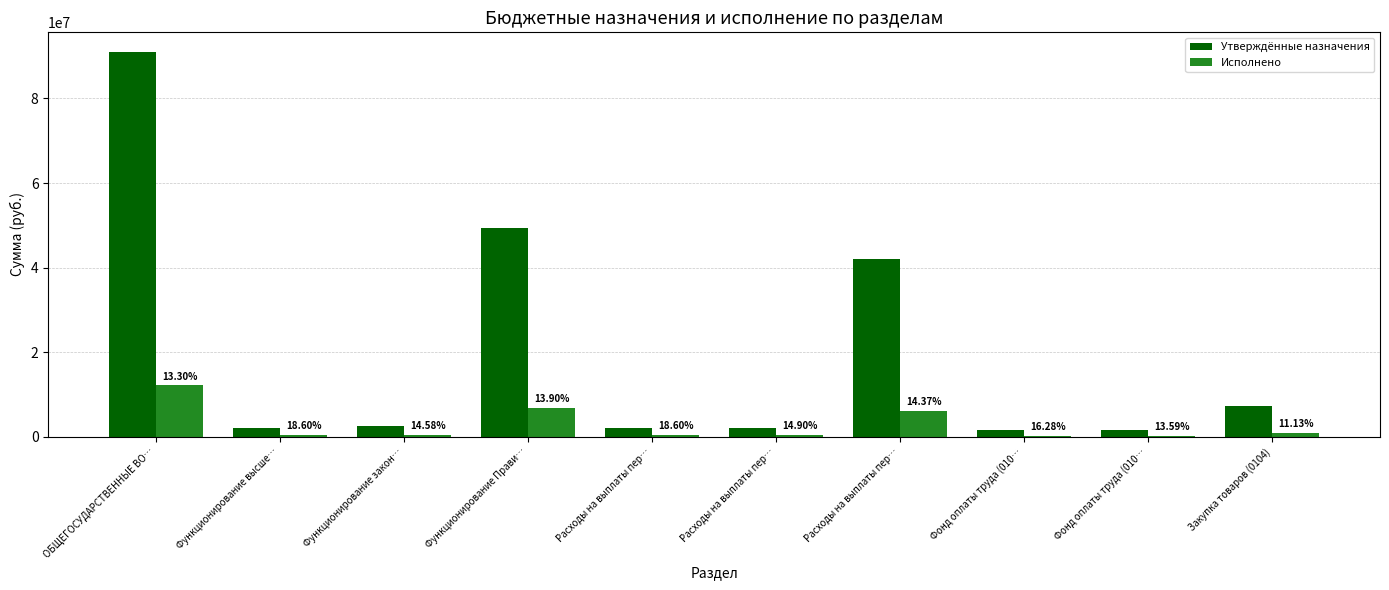

What are all the series names shown in the legend?

Утверждённые назначения, Исполнено